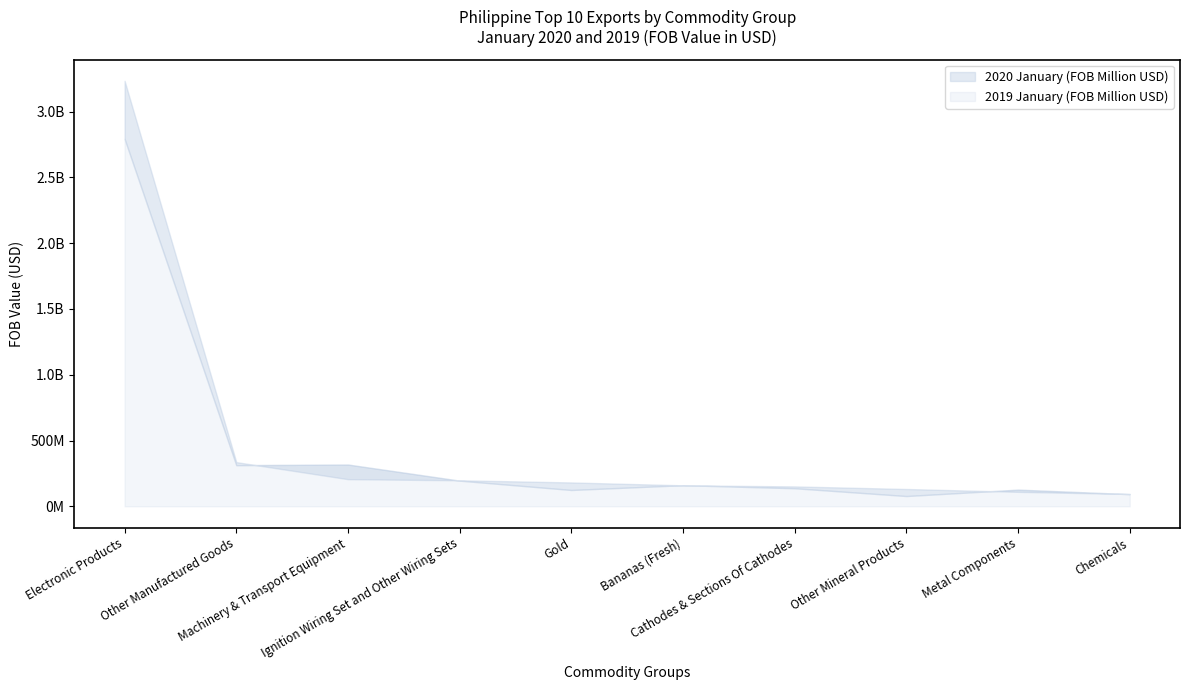

Reading left to right, transcribe all the data shown in this chart.

2020 January (FOB Million USD): 3233806213	335931037	206221537	197751659	181385707	159454300	151218622	131640797	110083062	93623370
2019 January (FOB Million USD): 2792213742	312760534	317630022	195148068	124205010	160572430	137407185	78208625	126870053	92491278